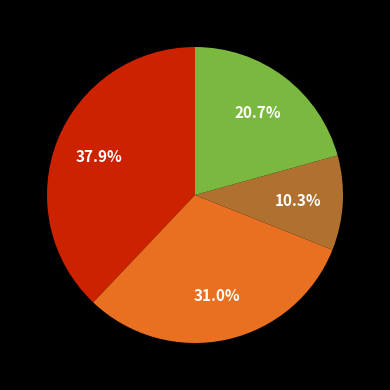

To the nearest percent, what is the average slice percentage?

25%